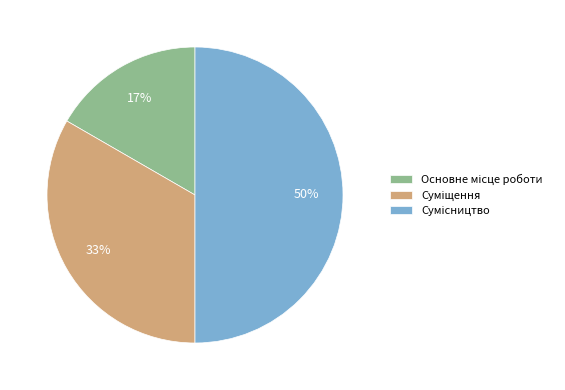

To the nearest percent, what is the average slice percentage?

33%